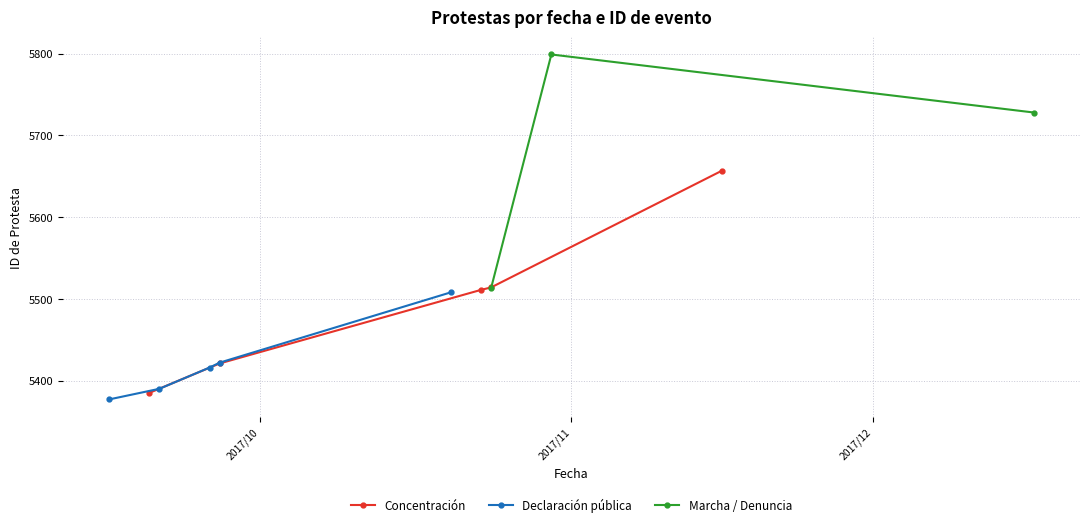

True or false: Declaración pública has more than 2 points higher than both neighbors.

False